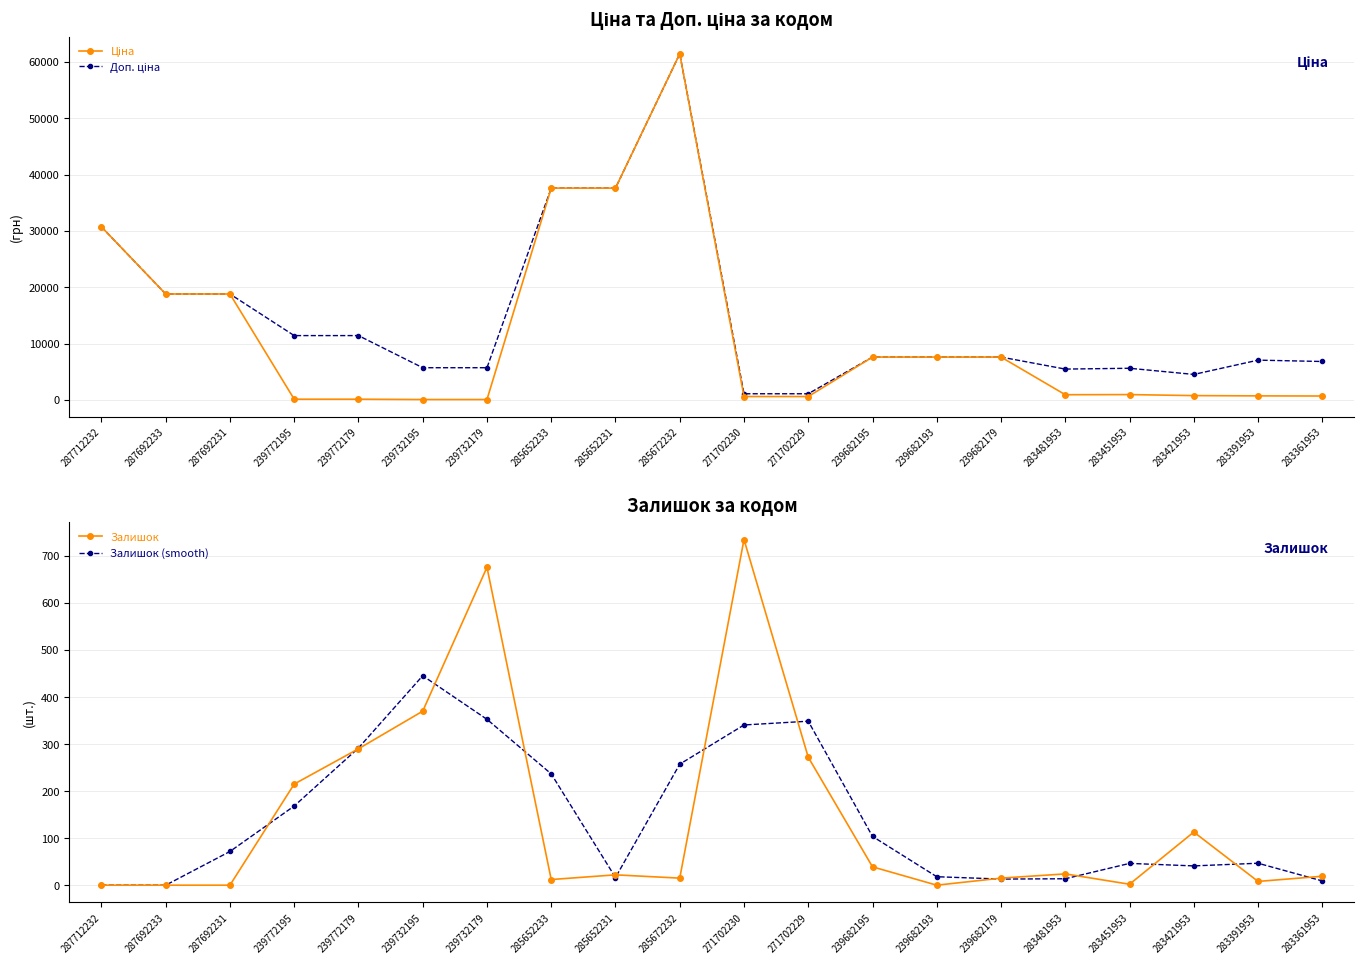

Reading left to right, transcribe all the data shown in this chart.

Ціна: 287712232=30717.1	287692233=18796.8	287692231=18796.8	239772195=114.1	239772179=114.1	239732195=57.0	239732179=57.0	285652233=37593.6	285652231=37593.6	285672232=61434.3	271702230=589.9	271702229=589.9	239682195=7596.5	239682193=7596.5	239682179=7596.5	283481953=910.4	283451953=934.5	283421953=752.2	283391953=705.1	283361953=681.0
Доп. ціна: 287712232=30717.1	287692233=18796.8	287692231=18796.8	239772195=11410.0	239772179=11410.0	239732195=5705.0	239732179=5705.0	285652233=37593.6	285652231=37593.6	285672232=61434.3	271702230=1081.7	271702229=1081.7	239682195=7596.5	239682193=7596.5	239682179=7596.5	283481953=5462.3	283451953=5607.2	283421953=4513.3	283391953=7051.3	283361953=6809.8
Залишок: 287712232=0.0	287692233=0.0	287692231=0.0	239772195=215.0	239772179=290.0	239732195=370.0	239732179=676.0	285652233=12.0	285652231=22.0	285672232=15.0	271702230=735.0	271702229=272.0	239682195=39.0	239682193=0.0	239682179=15.0	283481953=24.0	283451953=2.0	283421953=113.0	283391953=8.0	283361953=19.0
Залишок (smooth): 287712232=0.0	287692233=0.0	287692231=71.7	239772195=168.3	239772179=291.7	239732195=445.3	239732179=352.7	285652233=236.7	285652231=16.3	285672232=257.3	271702230=340.7	271702229=348.7	239682195=103.7	239682193=18.0	239682179=13.0	283481953=13.7	283451953=46.3	283421953=41.0	283391953=46.7	283361953=9.0